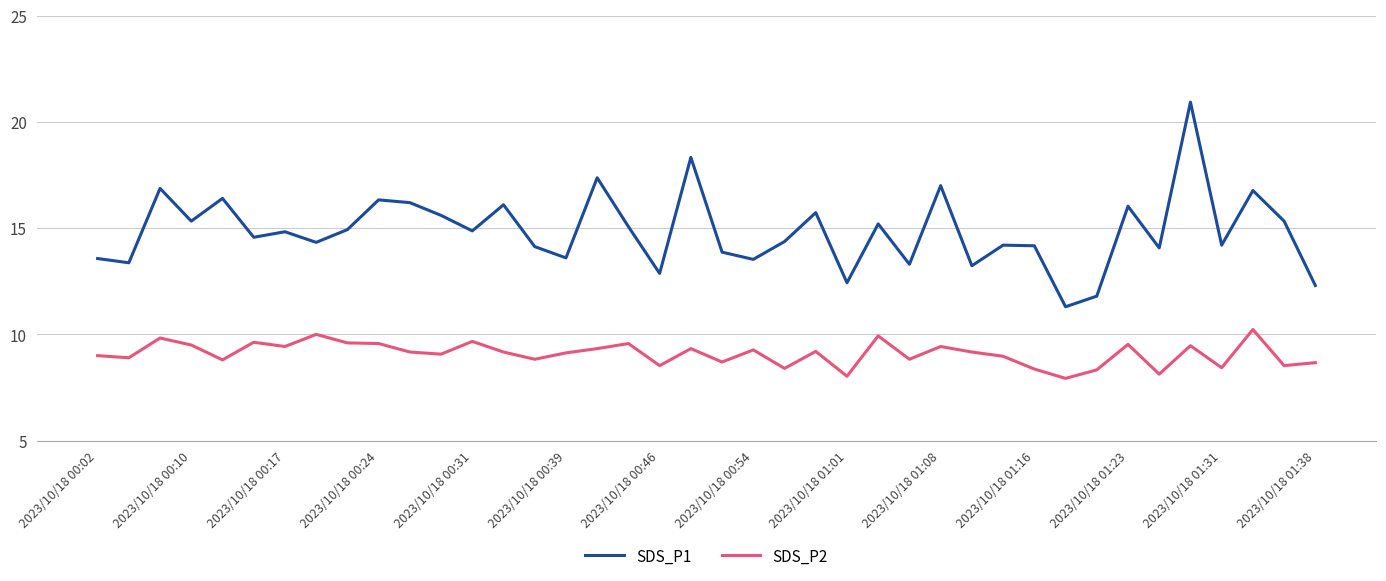

True or false: SDS_P1 and SDS_P2 intersect in this chart.

False